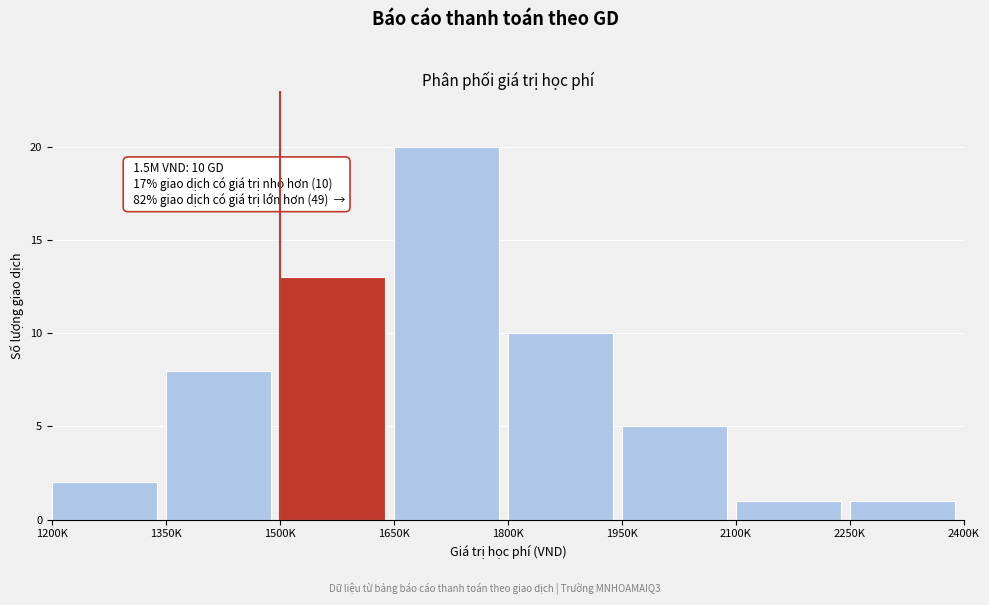

Reading left to right, transcribe all the data shown in this chart.

2	8	13	20	10	5	1	1